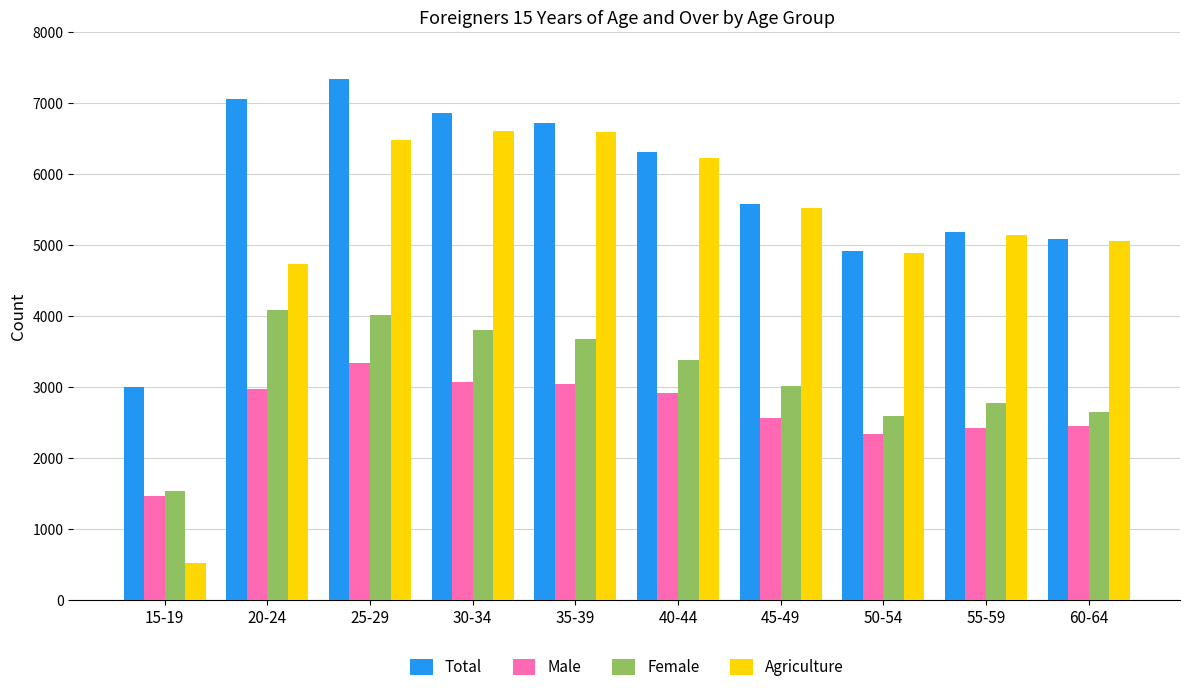

Which category has the lowest value in the Total series?

15-19